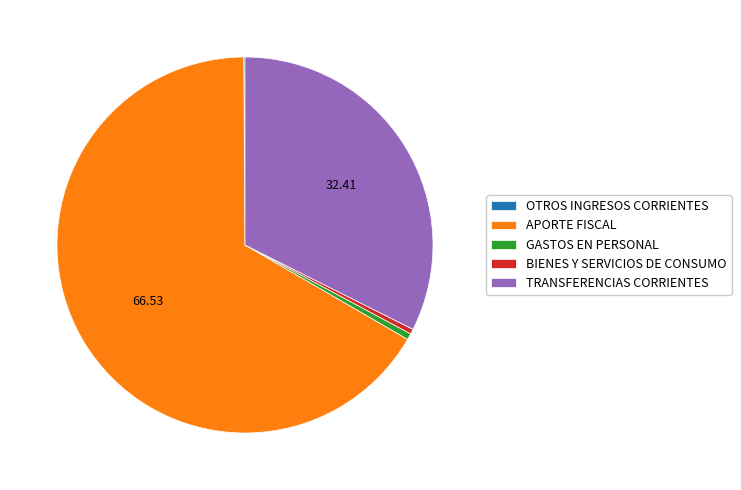

Which slice is the largest?

APORTE FISCAL